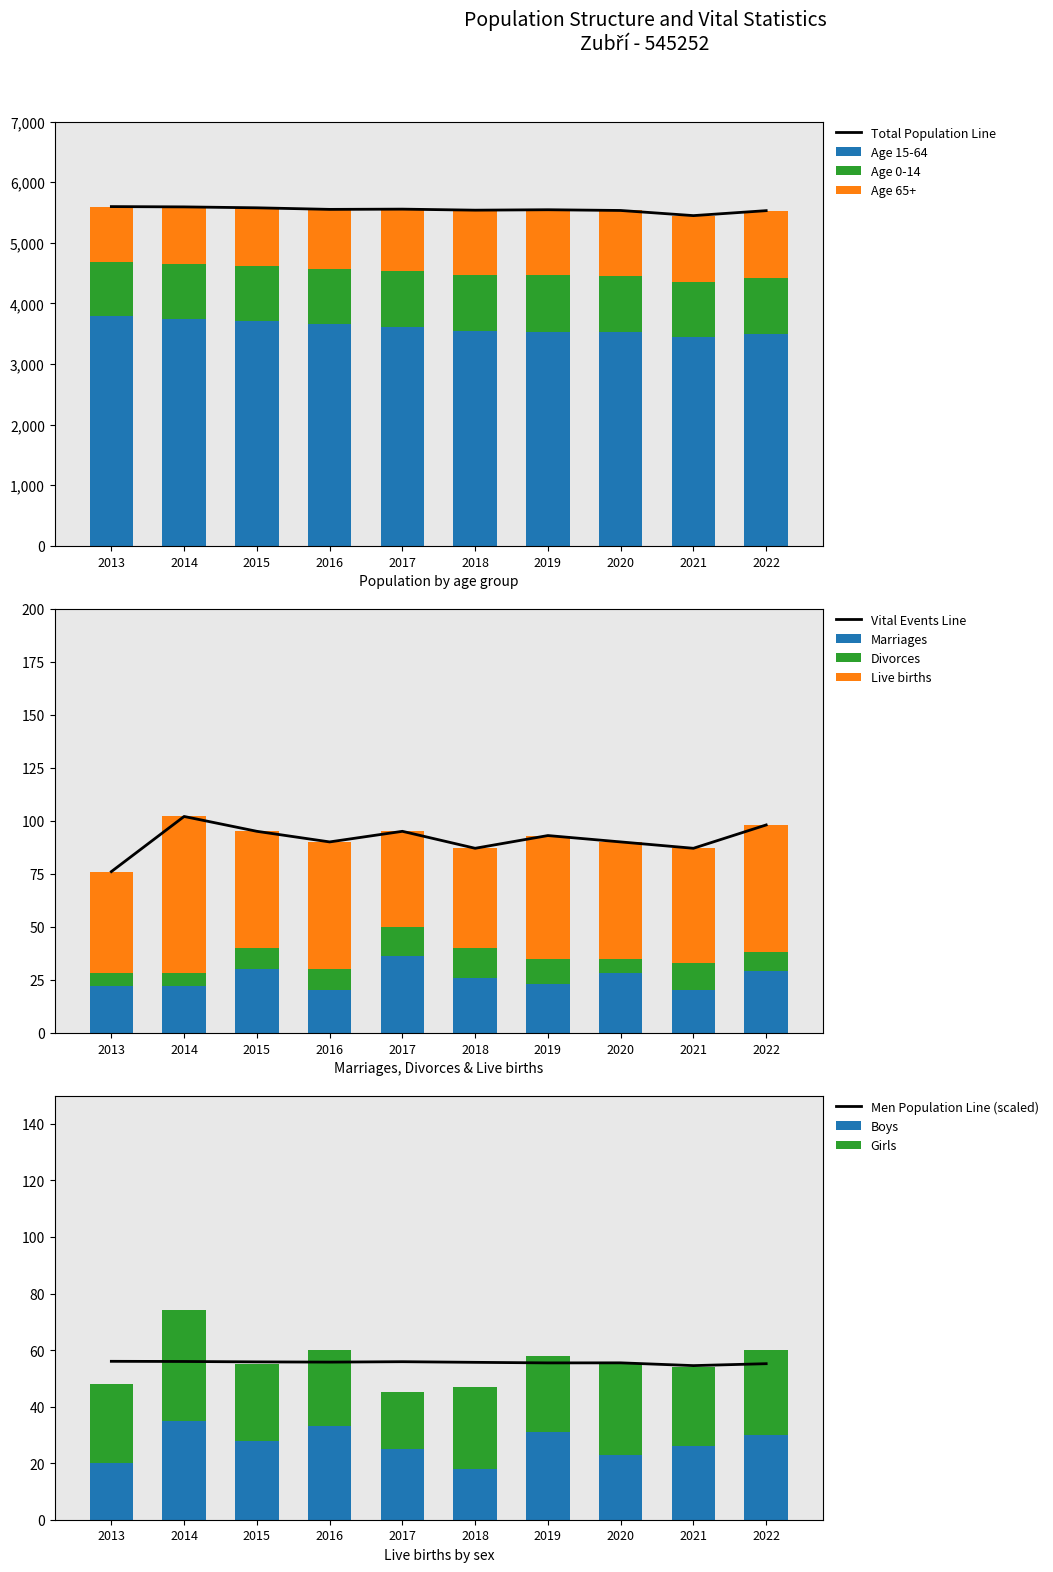

Which category has the lowest value in the Age 0-14 series?

2013